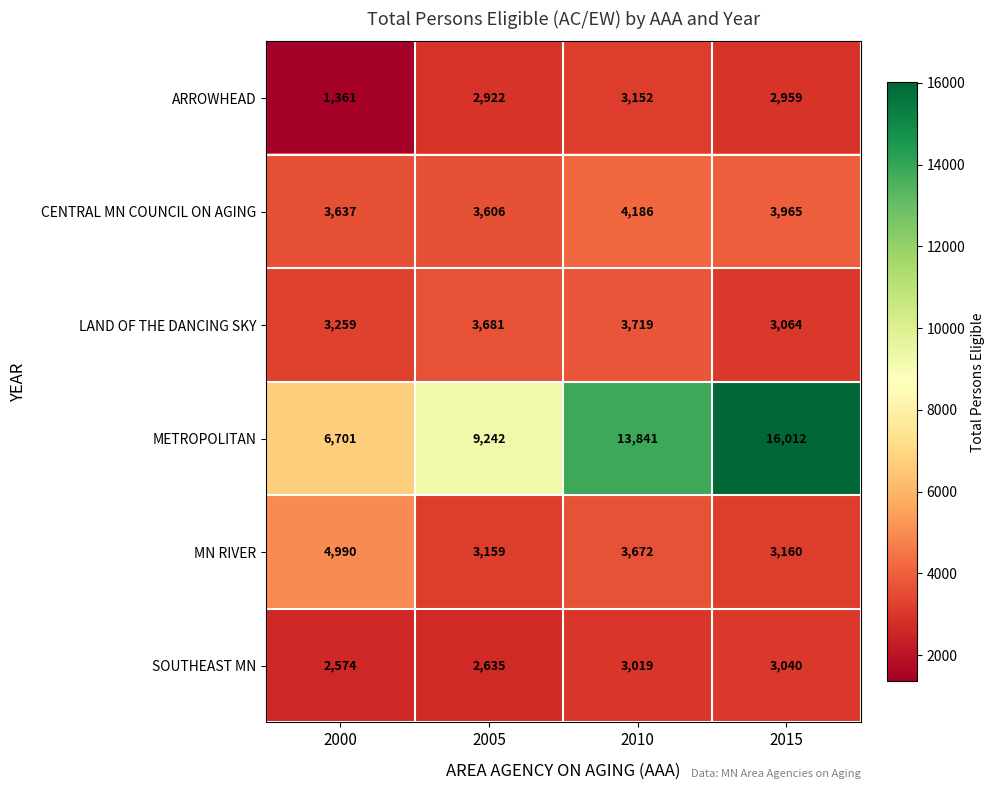

What is the difference between the maximum and minimum values in the METROPOLITAN series?

9311